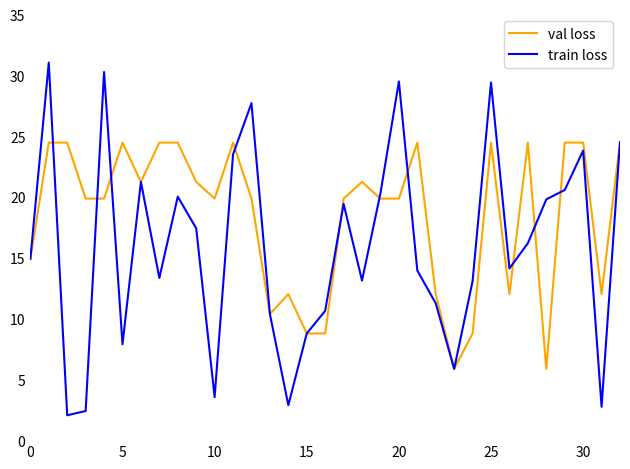

List the series in order of their overall mean, highest first.

val loss, train loss